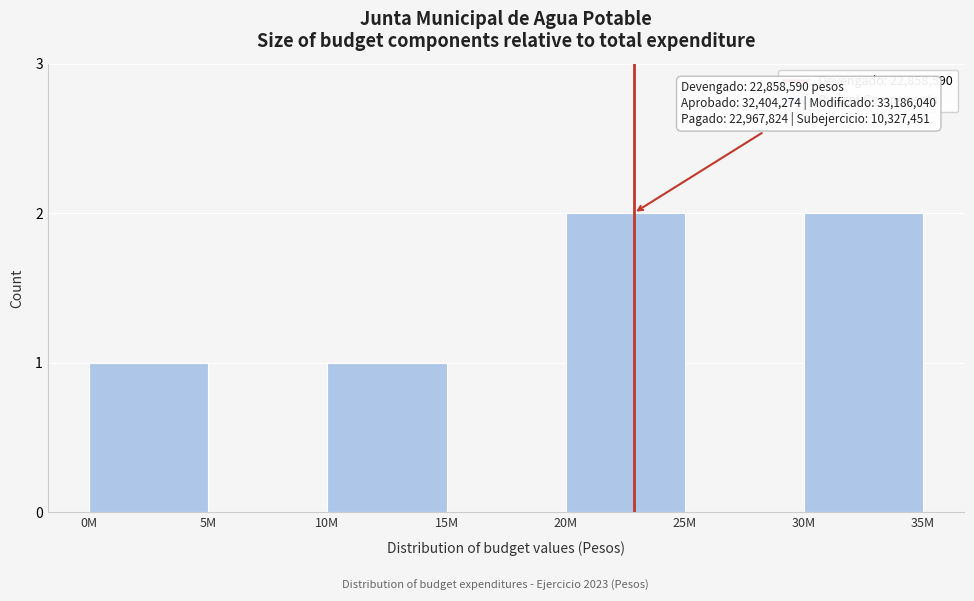

Reading right to left, what are all the values shown in this chart?

30M=2	25M=0	20M=2	15M=0	10M=1	5M=0	0M=1